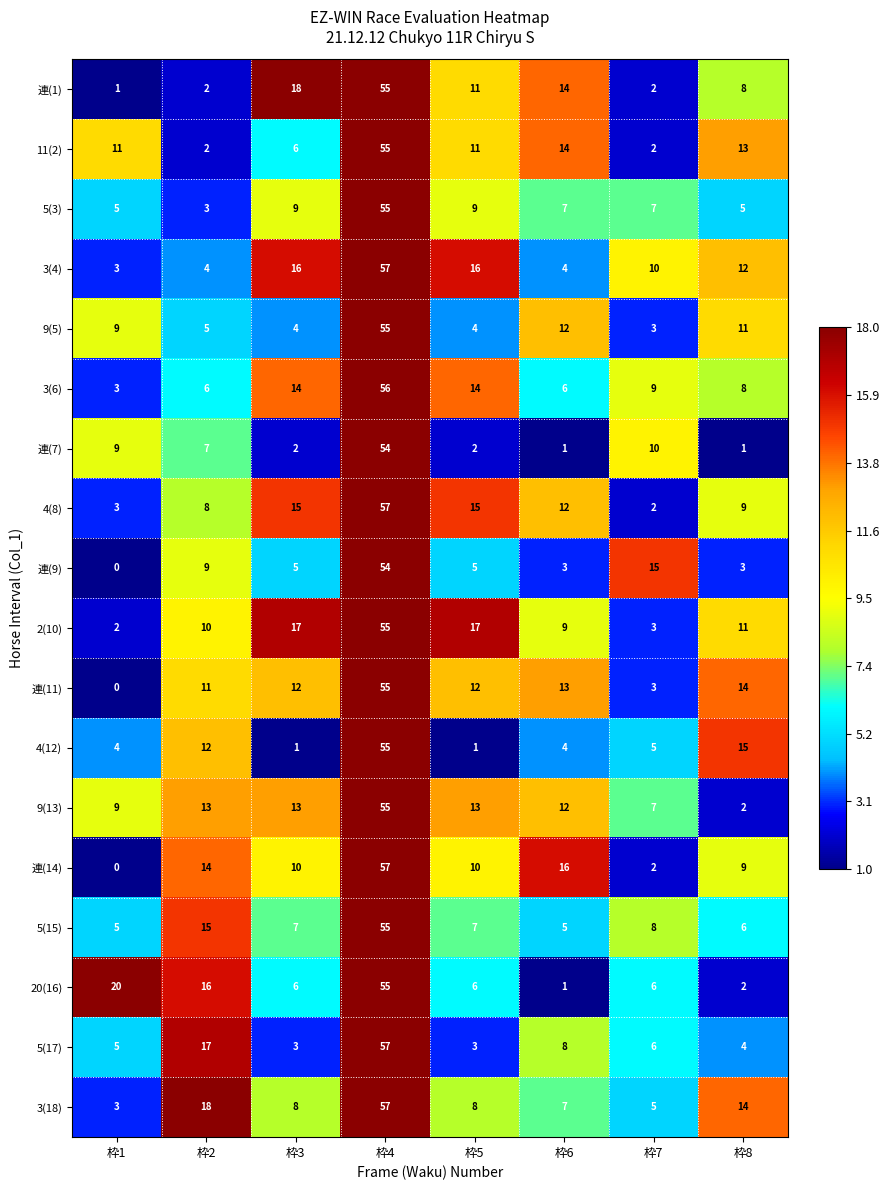

What is the total value across all series at 枠6?

148